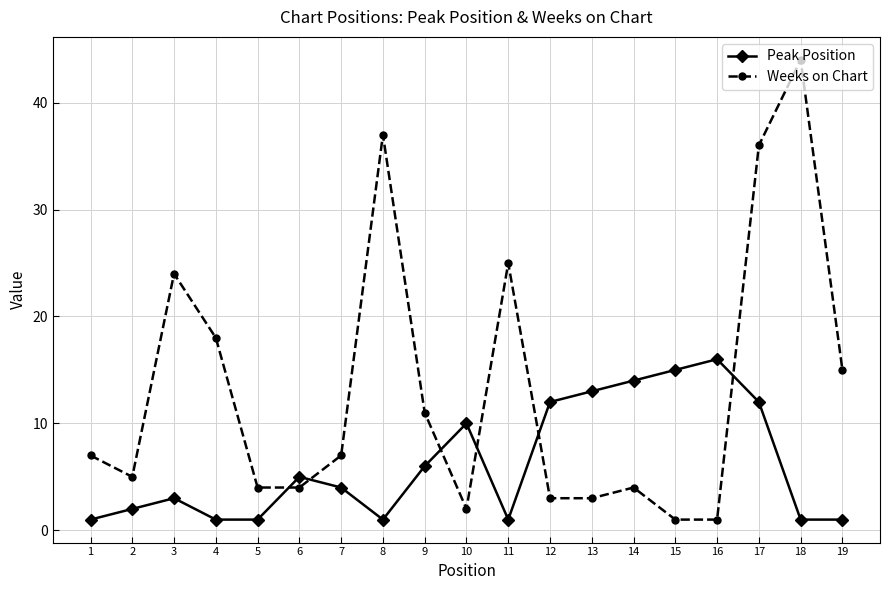

What is the lowest value of the Peak Position series?

1